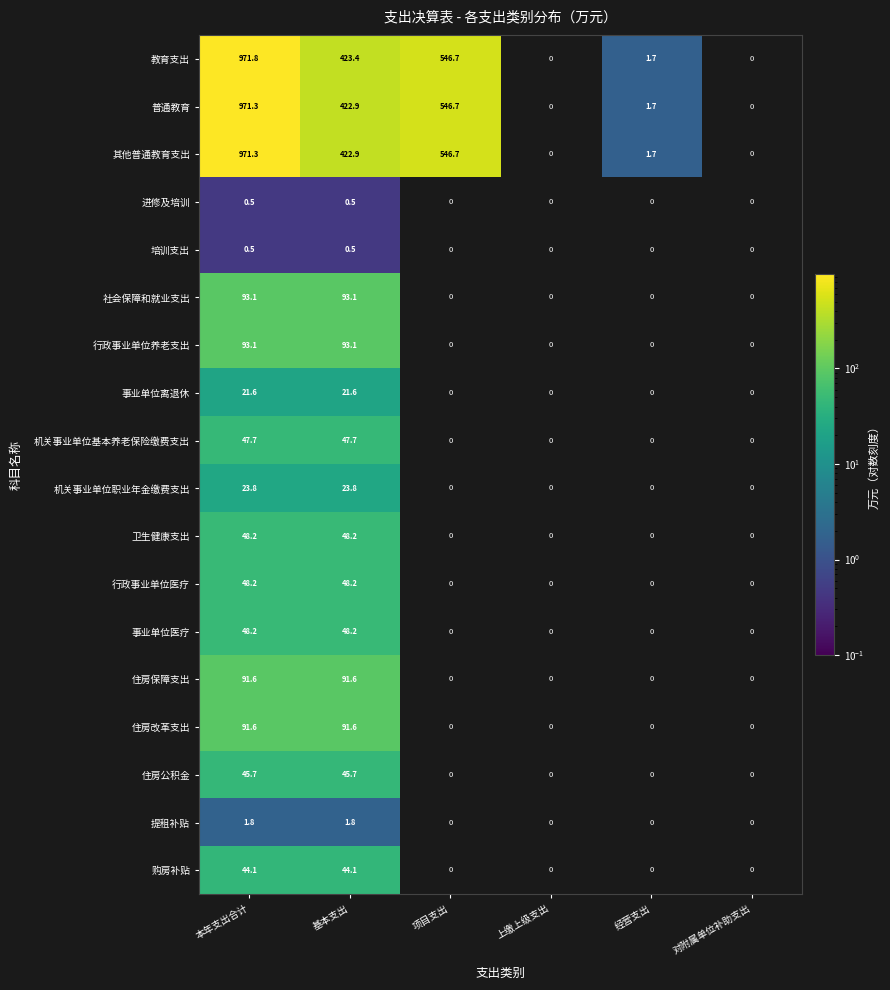

What is the total value across all series at 基本支出?

1968.9